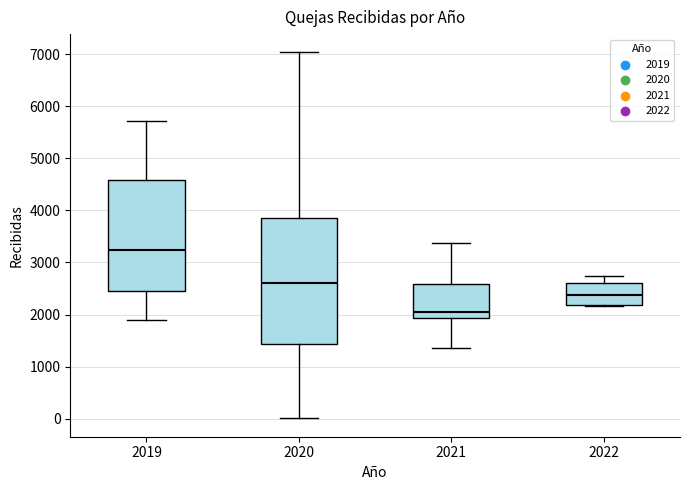

Where is the upper edge of the box at x = 2020 on the y-axis? The values are not printed on the chart, so give them approximately, as read against the axis.

3900